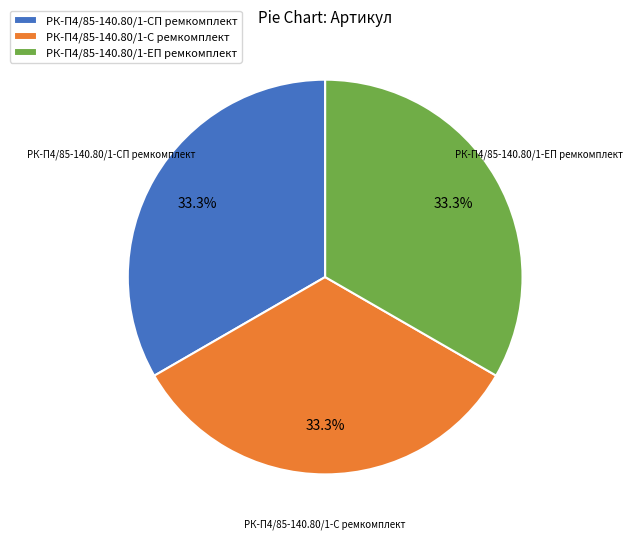

Approximately how many times larger is the value at РК-П4/85-140.80/1-ЕП ремкомплект compared to РК-П4/85-140.80/1-СП ремкомплект?

1.0